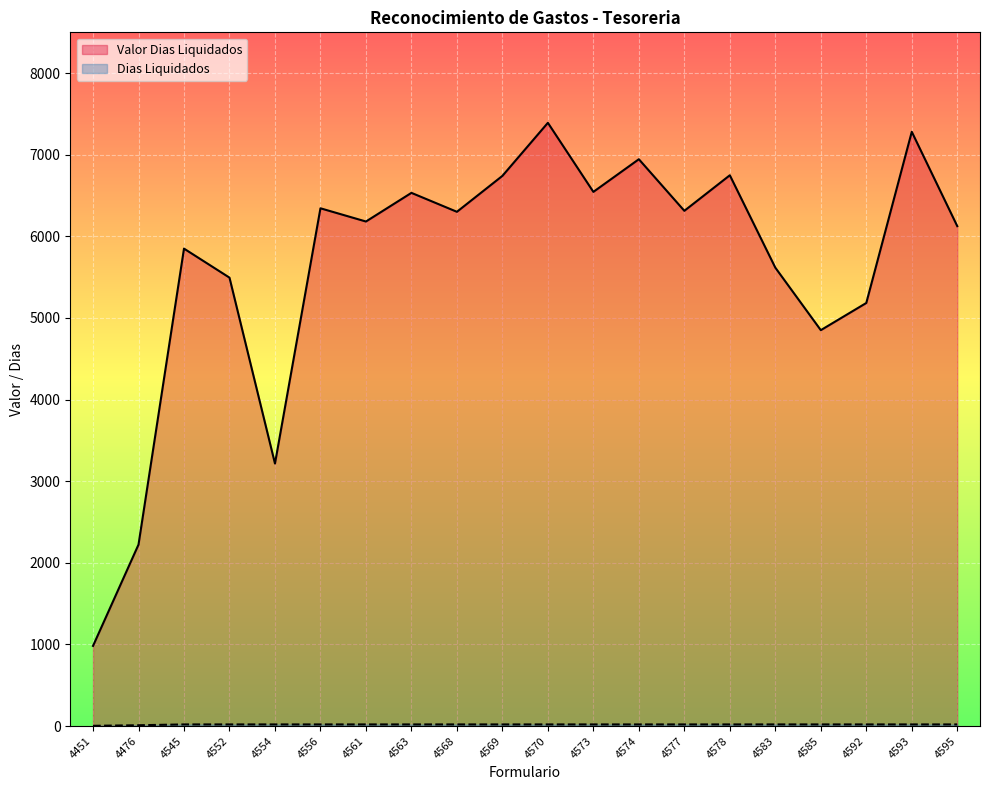

How many lines are shown in the chart?

2